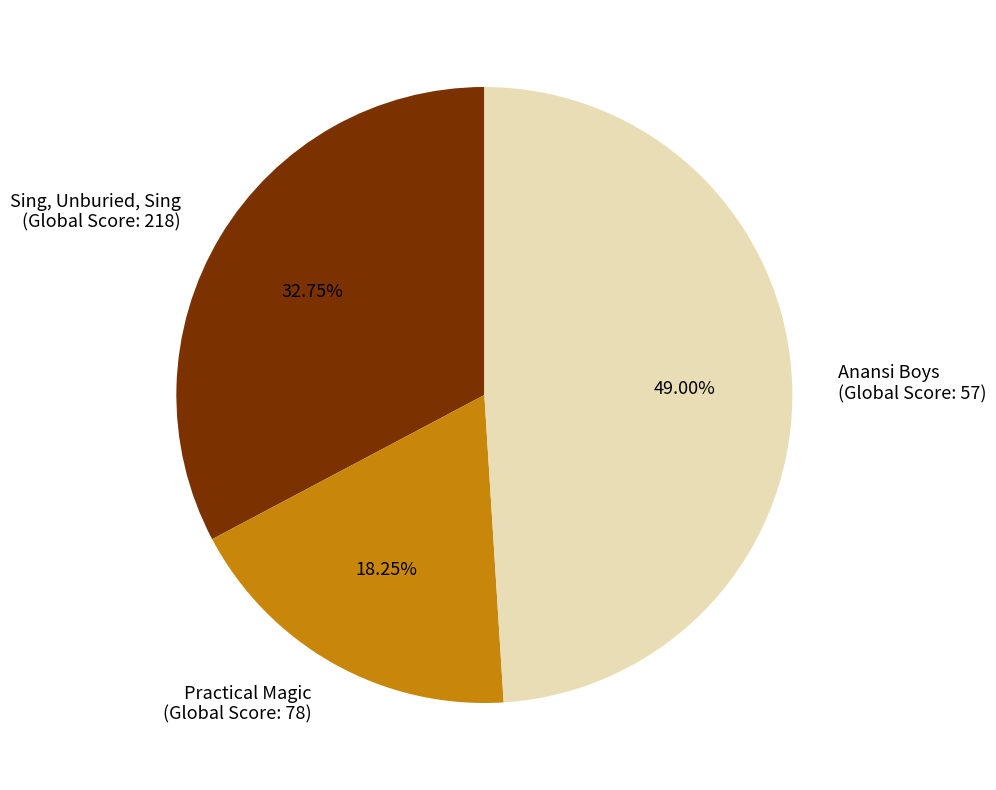

Do Sing, Unburied, Sing (Global Score: 218) and Anansi Boys (Global Score: 57) together represent more than half of the pie?

Yes